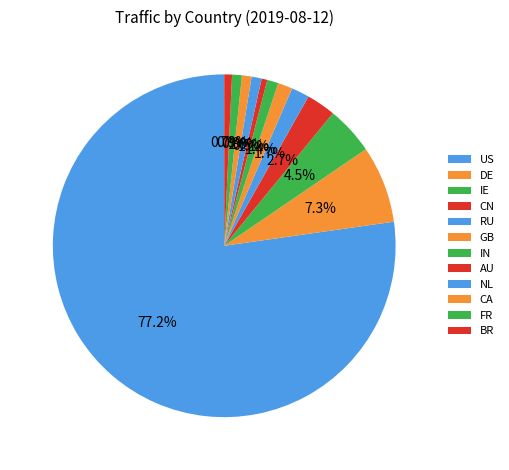

The NL slice represents 13% of the pie. True or false?

False